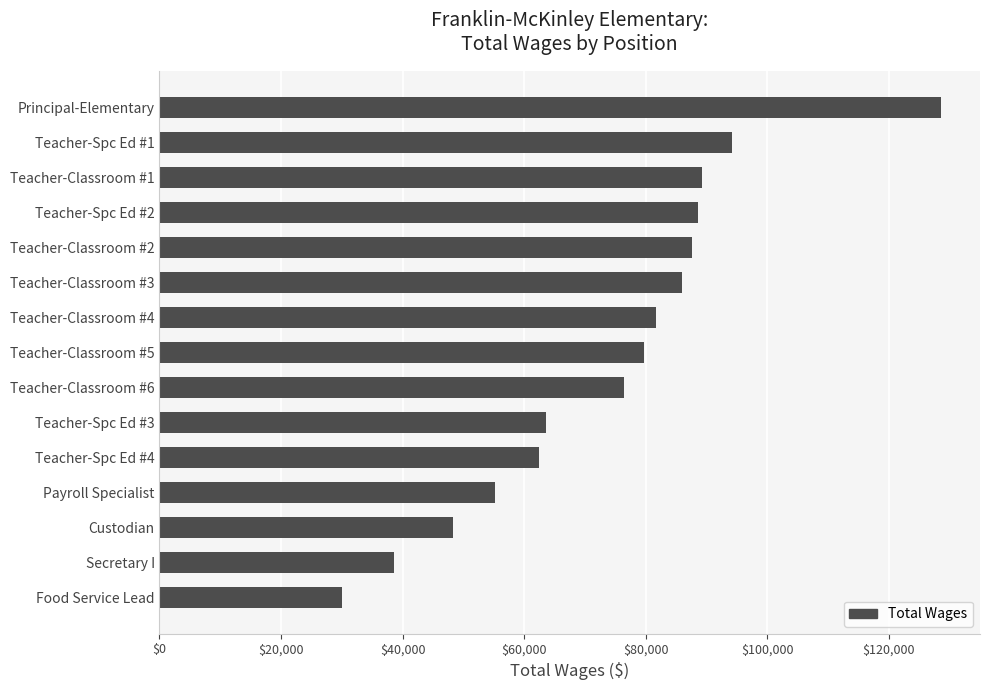

Which label corresponds to the largest value in the chart?

Principal-Elementary